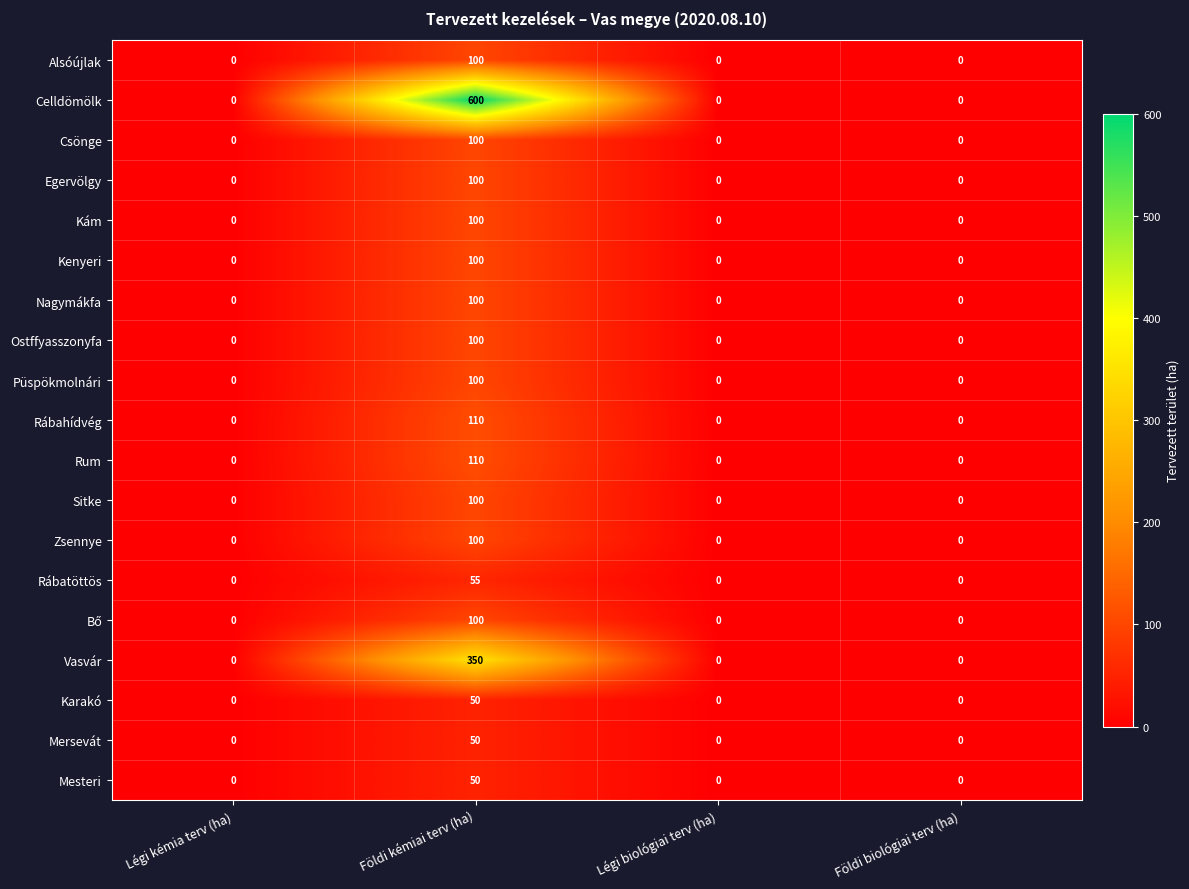

Which series has the largest total across all categories?

Celldömölk